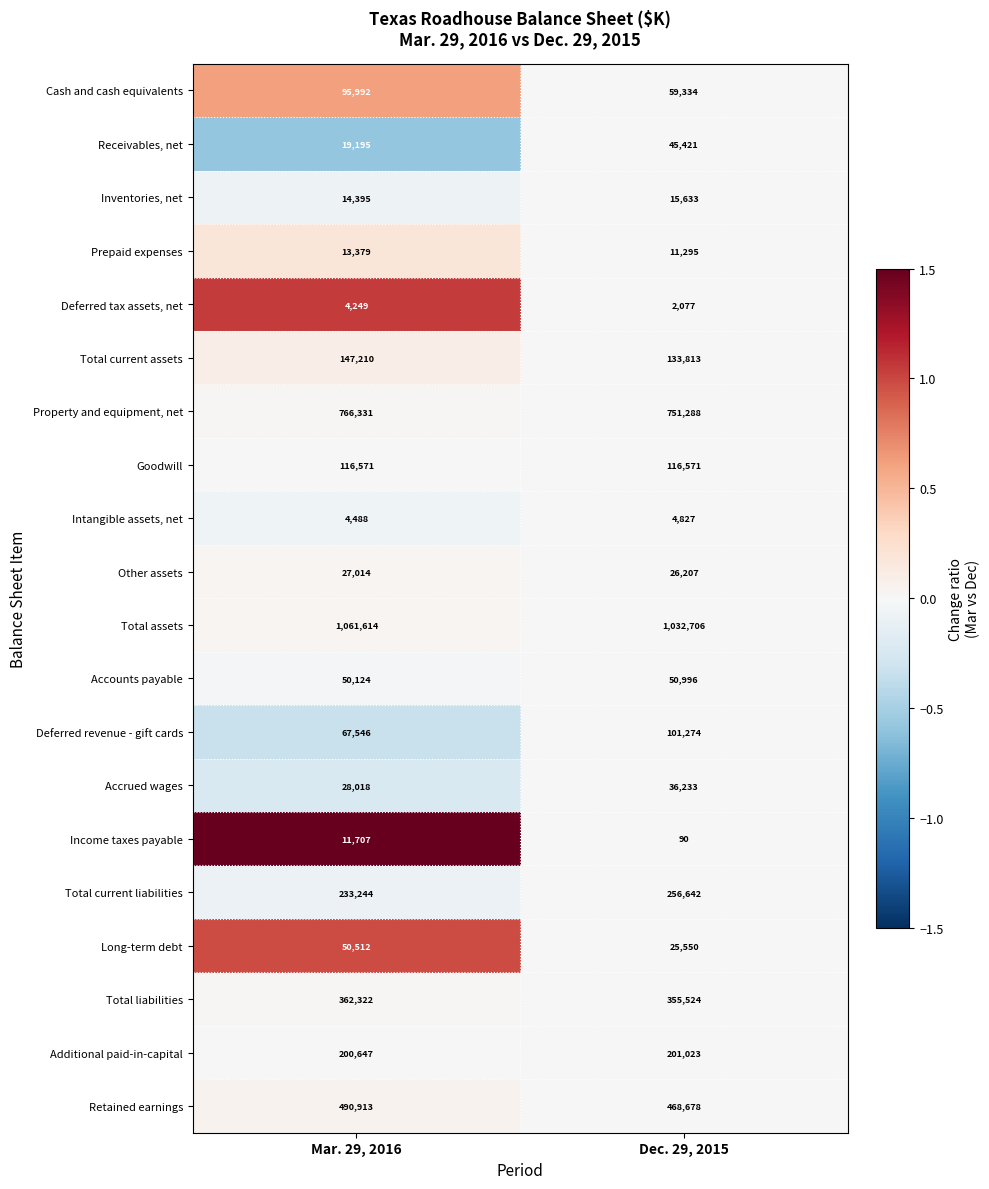

What is the spread (max minus min) of values at Mar. 29, 2016?

1057365